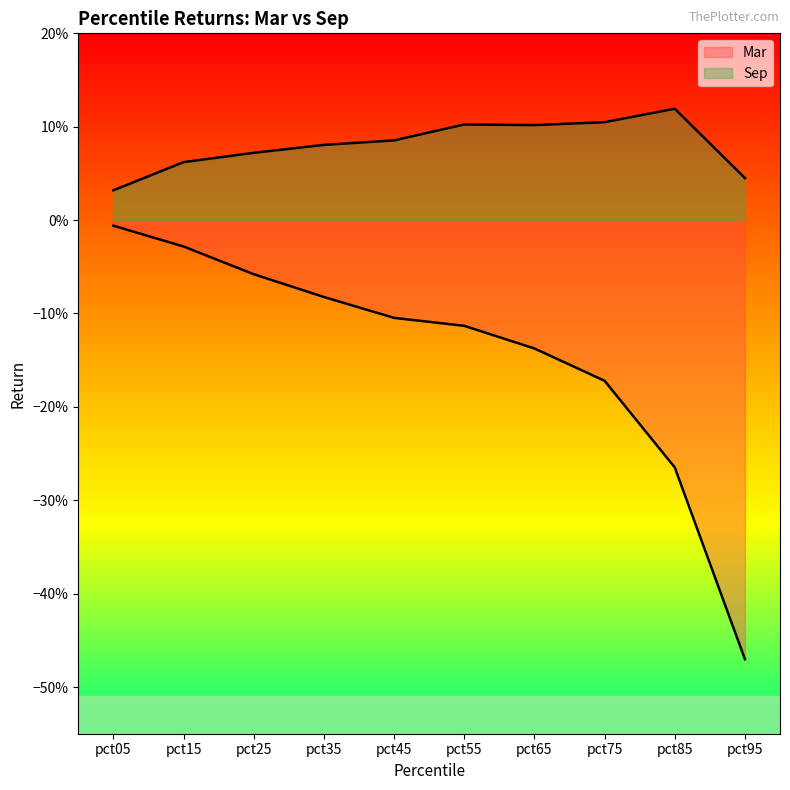

Reading left to right, transcribe all the data shown in this chart.

Mar: -0.0	-0.0	-0.1	-0.1	-0.1	-0.1	-0.1	-0.2	-0.3	-0.5
Sep: 0.0	0.1	0.1	0.1	0.1	0.1	0.1	0.1	0.1	0.0